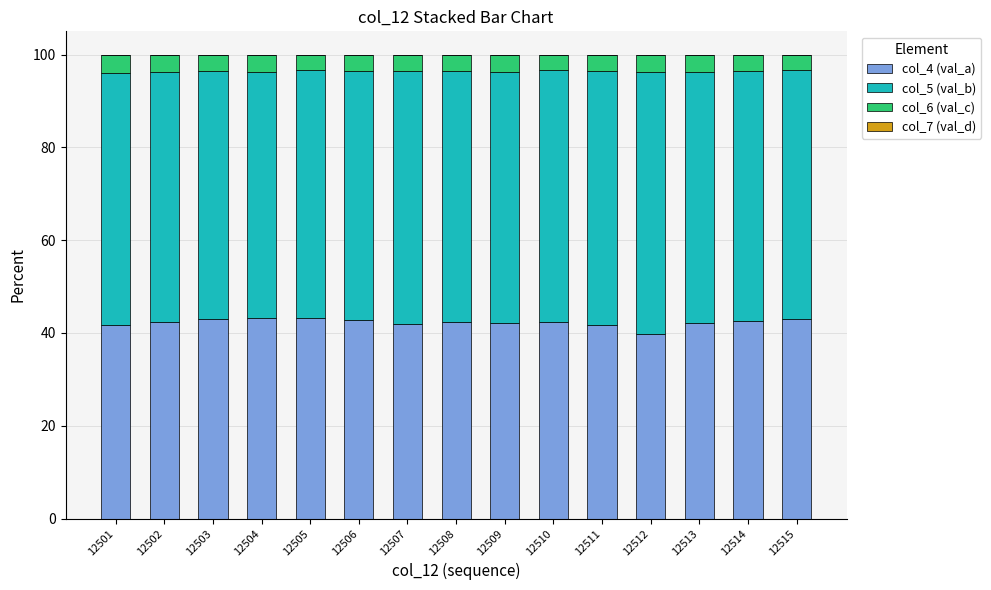

Is it true that col_4 (val_a) equals 17.4 at 12504?

False